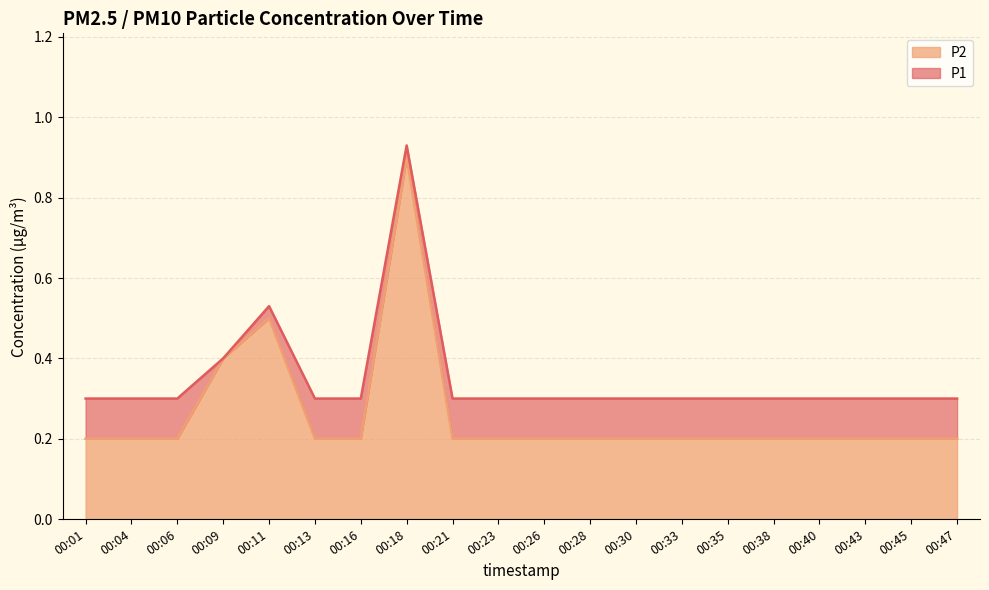

At which category is the sum across all series the highest?

00:18